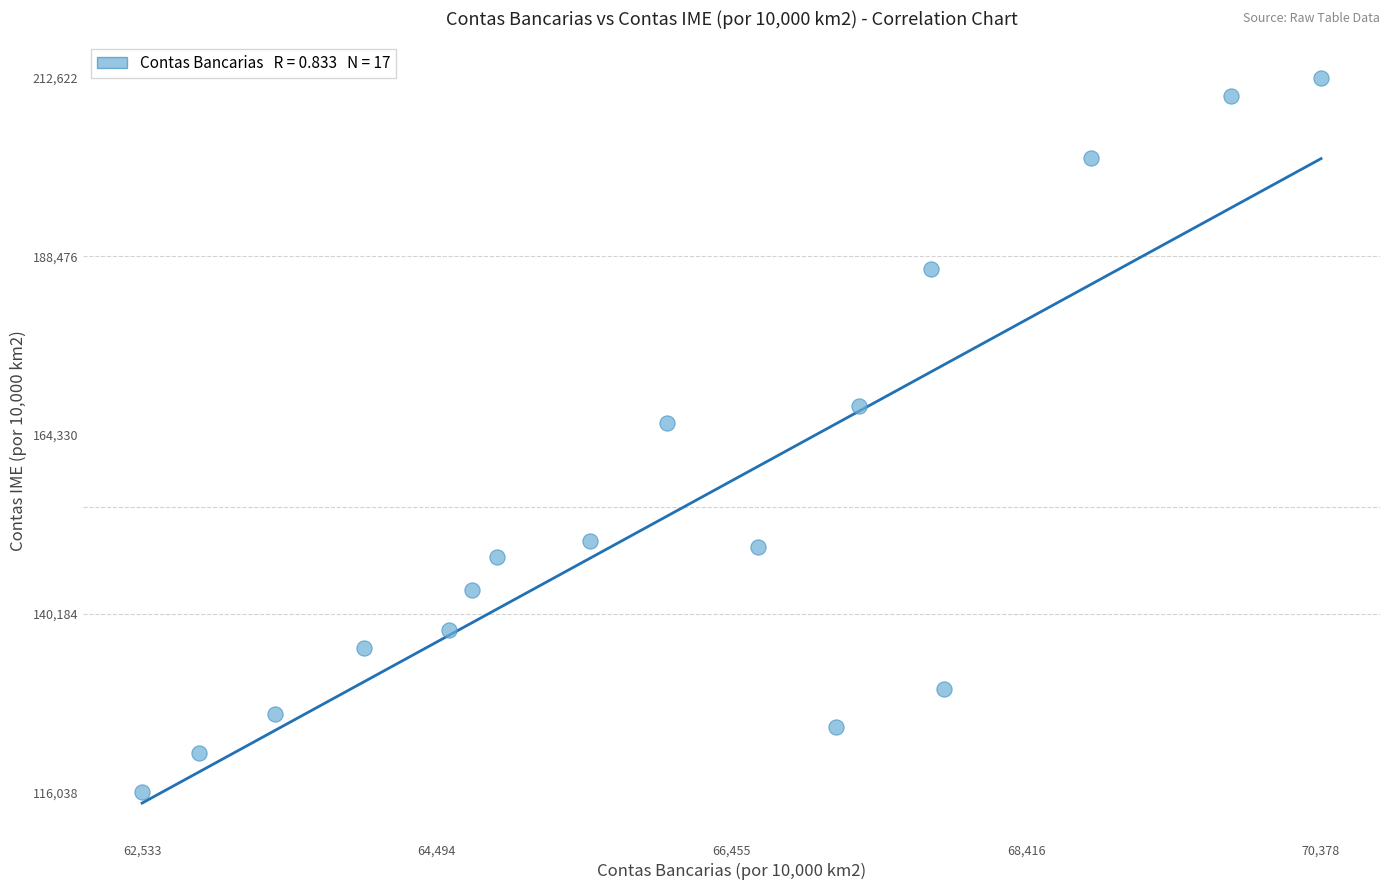

What is the range of X values (max minus min)?

7845.1